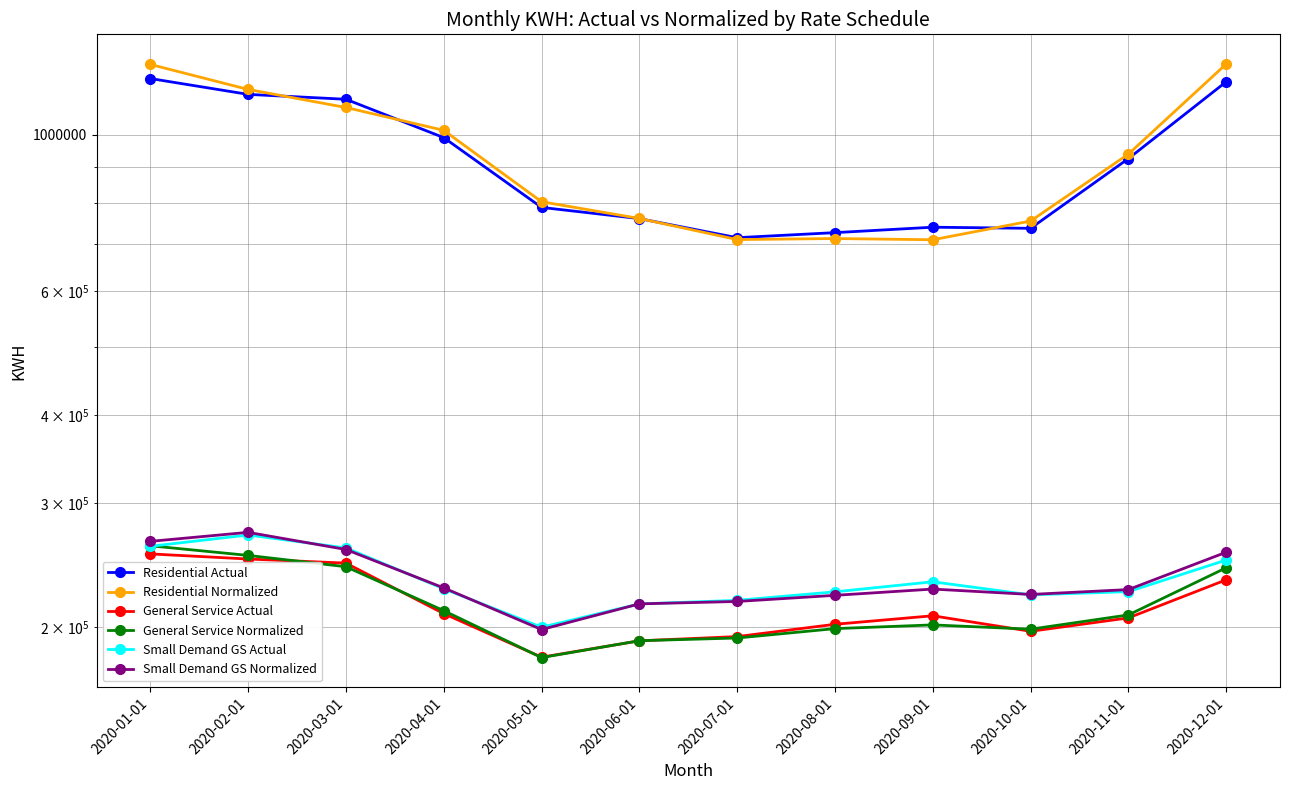

How many lines are shown in the chart?

6